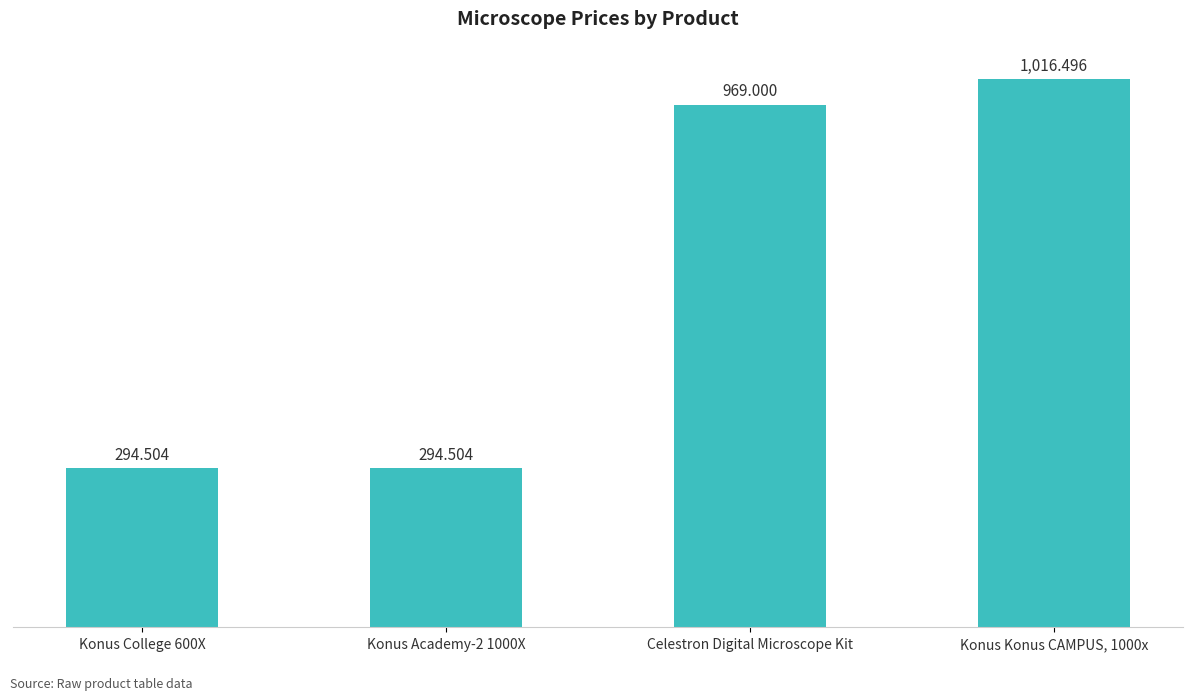

What is the label of the 2nd bar from the left?

Konus Academy-2 1000X